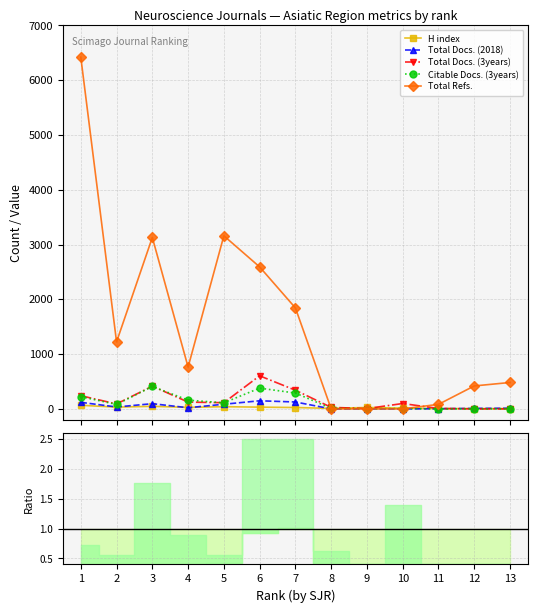

Between 5 and 12, which is larger?

5